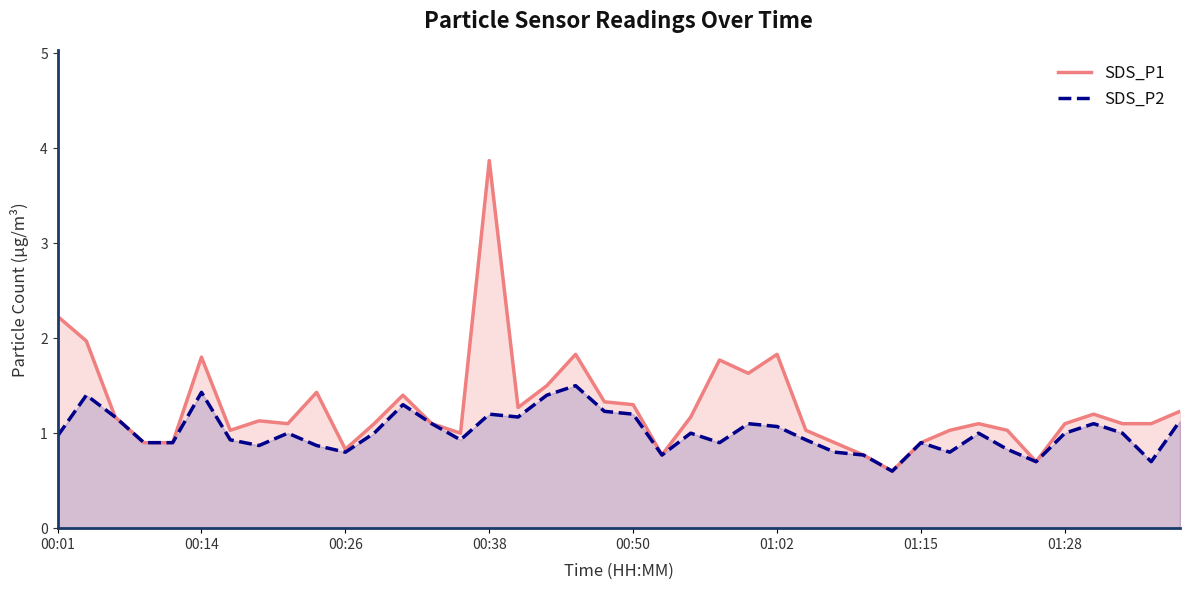

Where does the SDS_P1 series first go above 1?

00:01